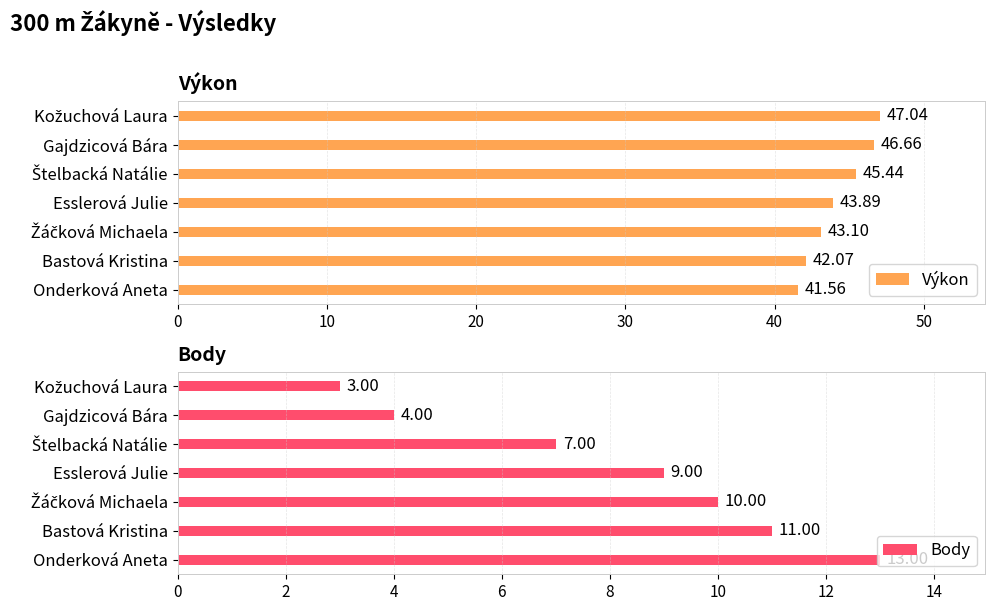

Reading left to right, transcribe all the data shown in this chart.

Výkon: 41.6	42.1	43.1	43.9	45.4	46.7	47.0
Body: 13.0	11.0	10.0	9.0	7.0	4.0	3.0